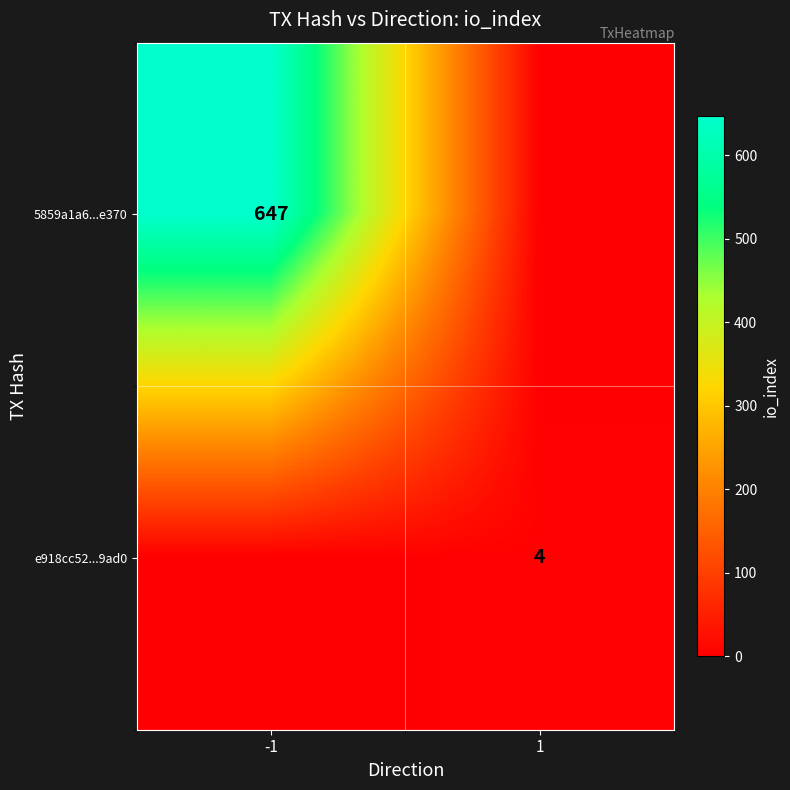

The 5859a1a6...e370 series shows 1097 at -1. True or false?

False